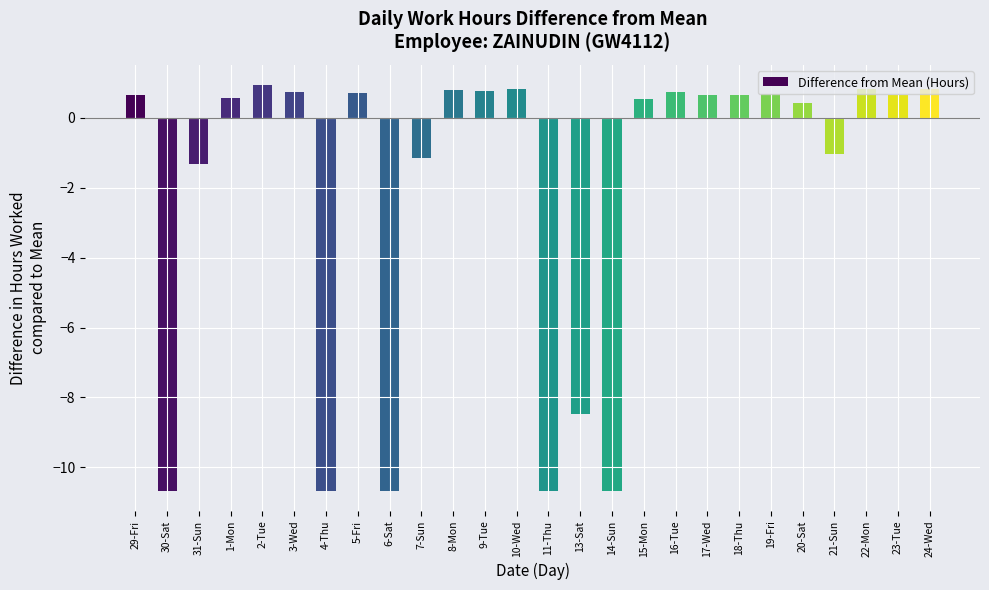

What is the label of the 5th bar from the right?

20-Sat